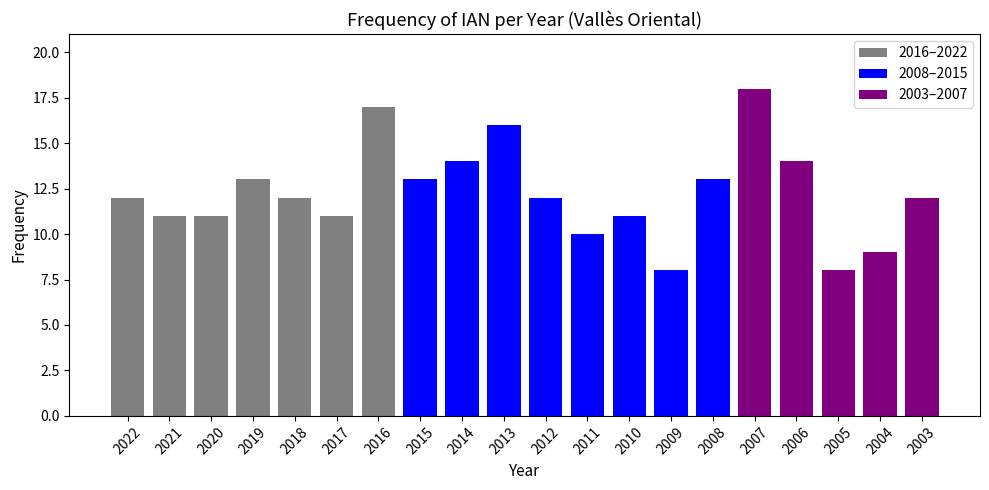

Is it true that the value at 2018 is 5?

False